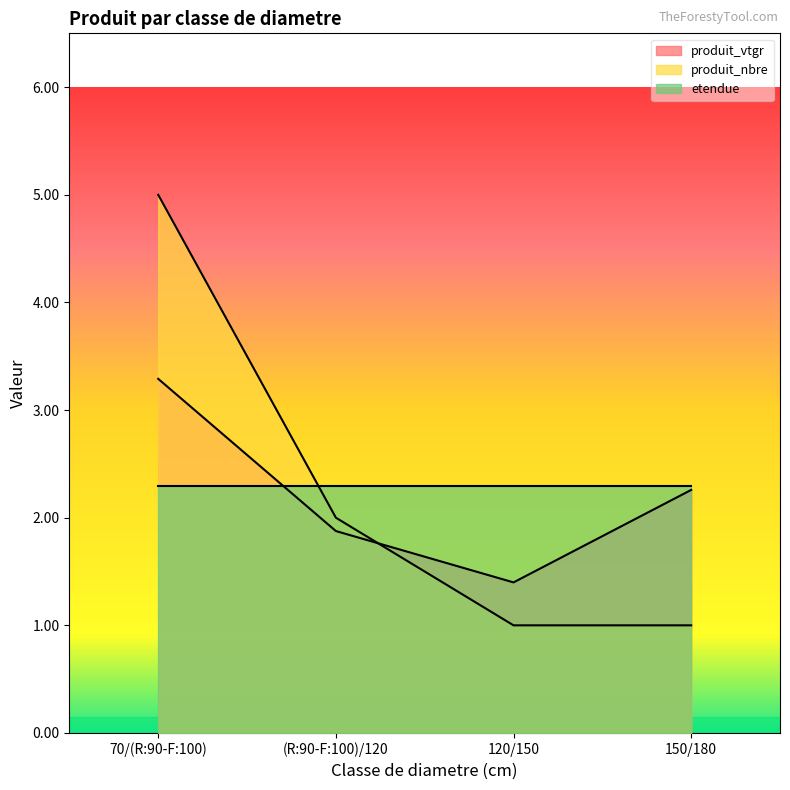

After their last crossing, which series has the higher values: produit_nbre or produit_vtgr?

produit_vtgr